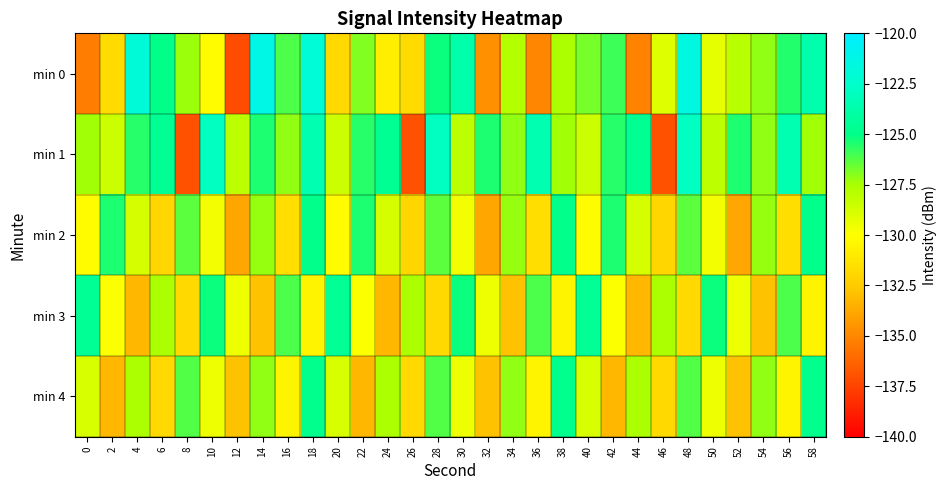

How many distinct data groups are displayed?

5